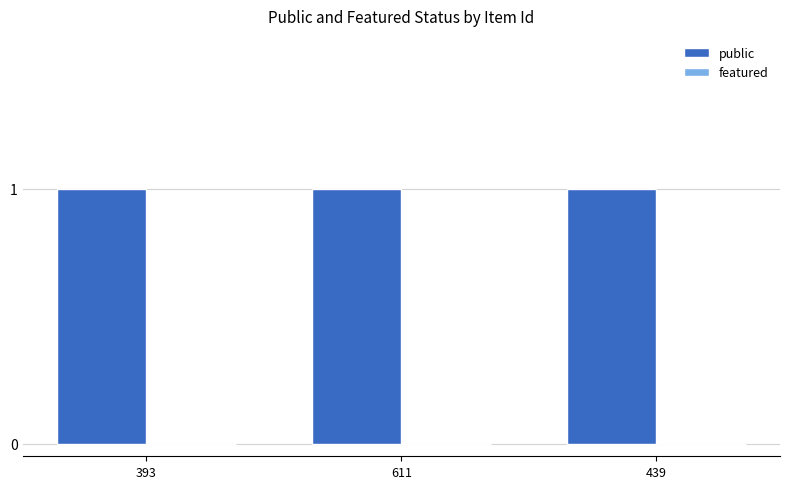

The public series shows 1 at 439. True or false?

True